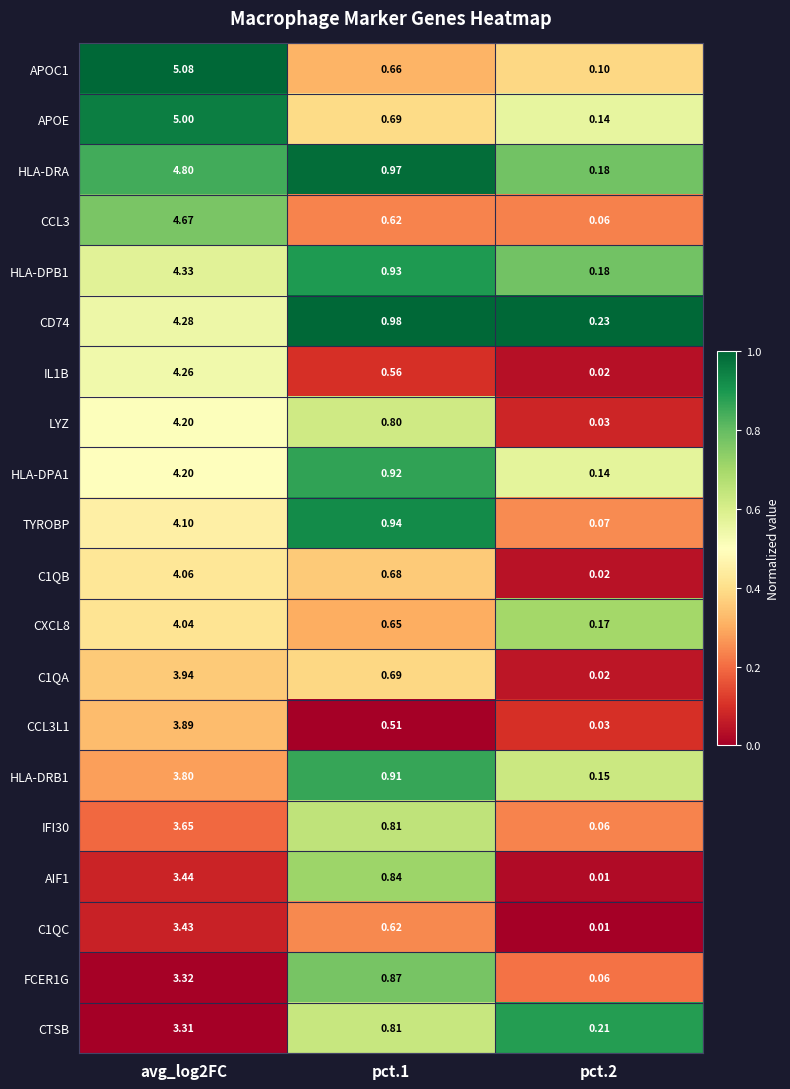

Is the value of C1QA at pct.2 greater than the value of APOC1 at pct.2?

No